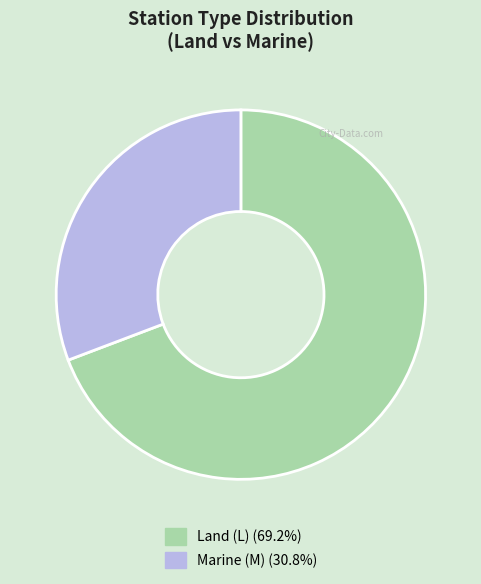

How many segments does this pie chart have?

2